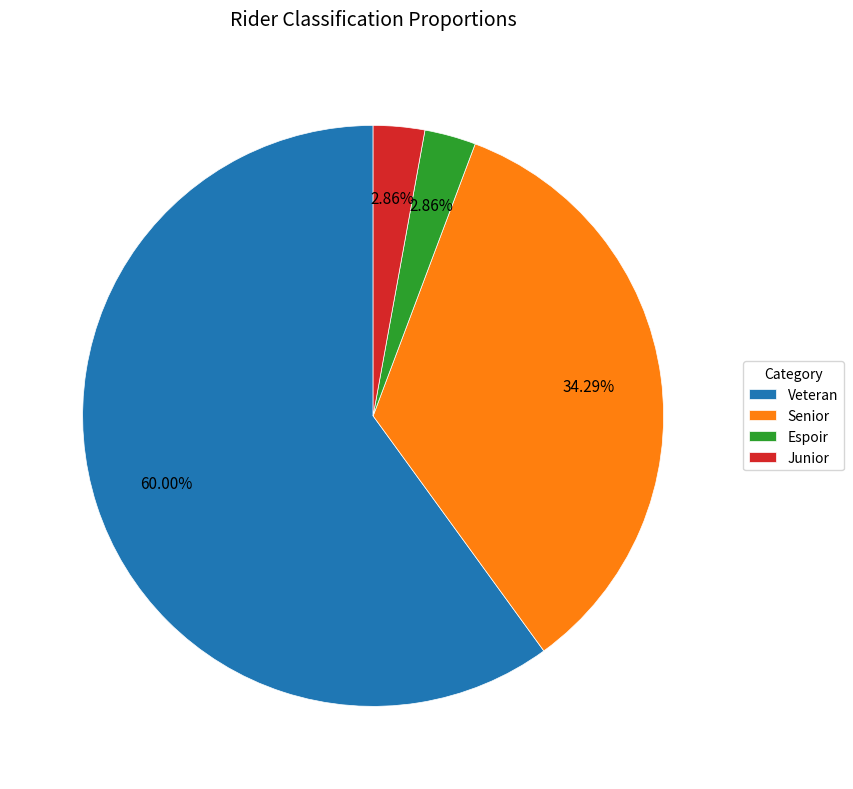

Which category accounts for the majority?

Veteran